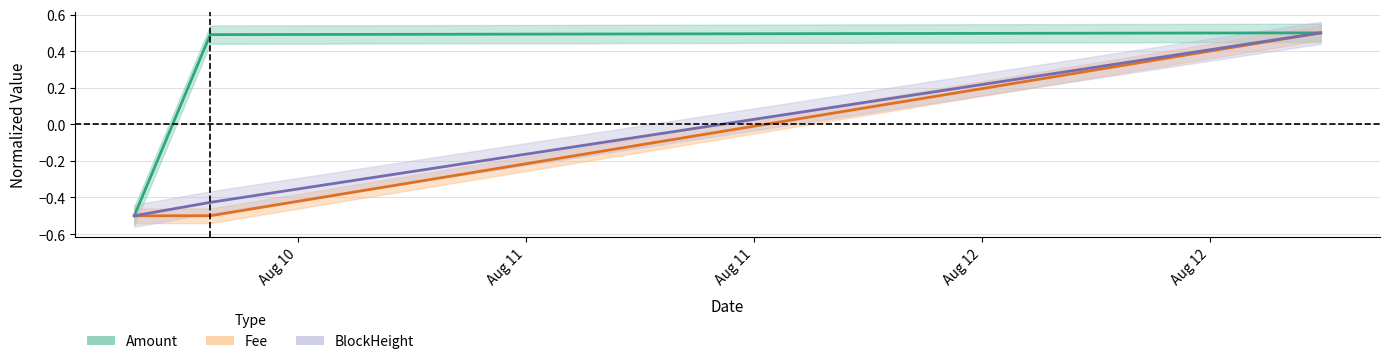

Which series has the widest spread of values?

Amount_line